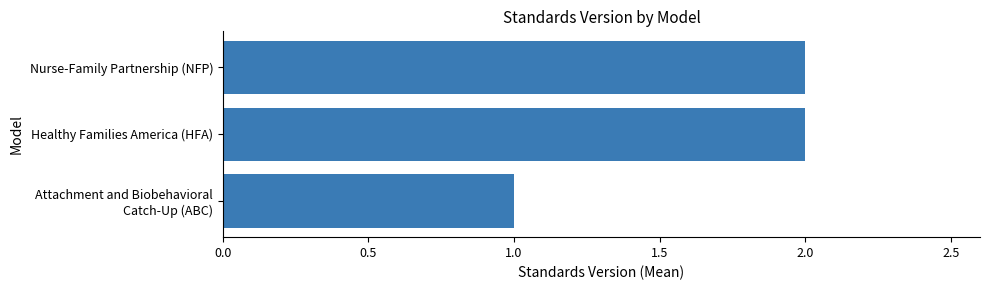

Does the chart contain any negative values?

No